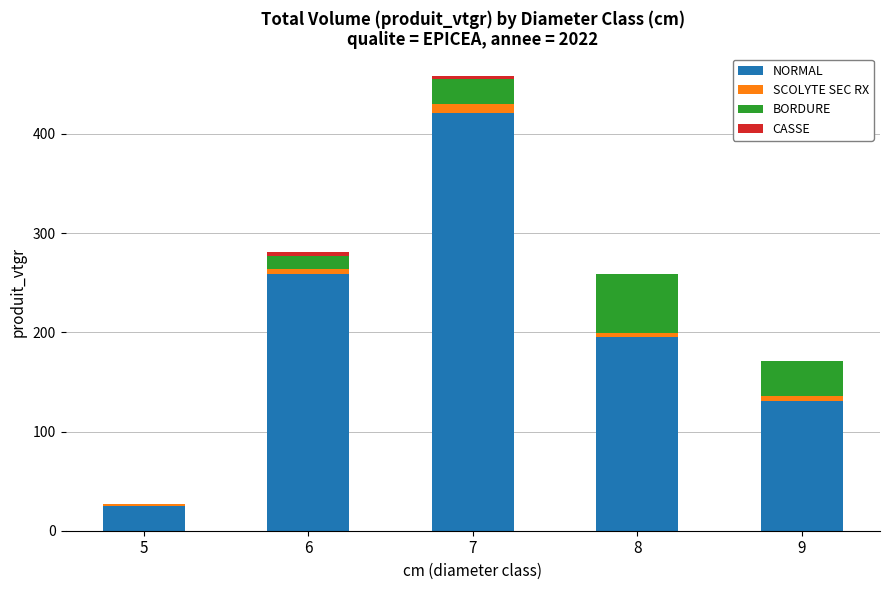

The value of NORMAL at 6 is 259.0. True or false?

True